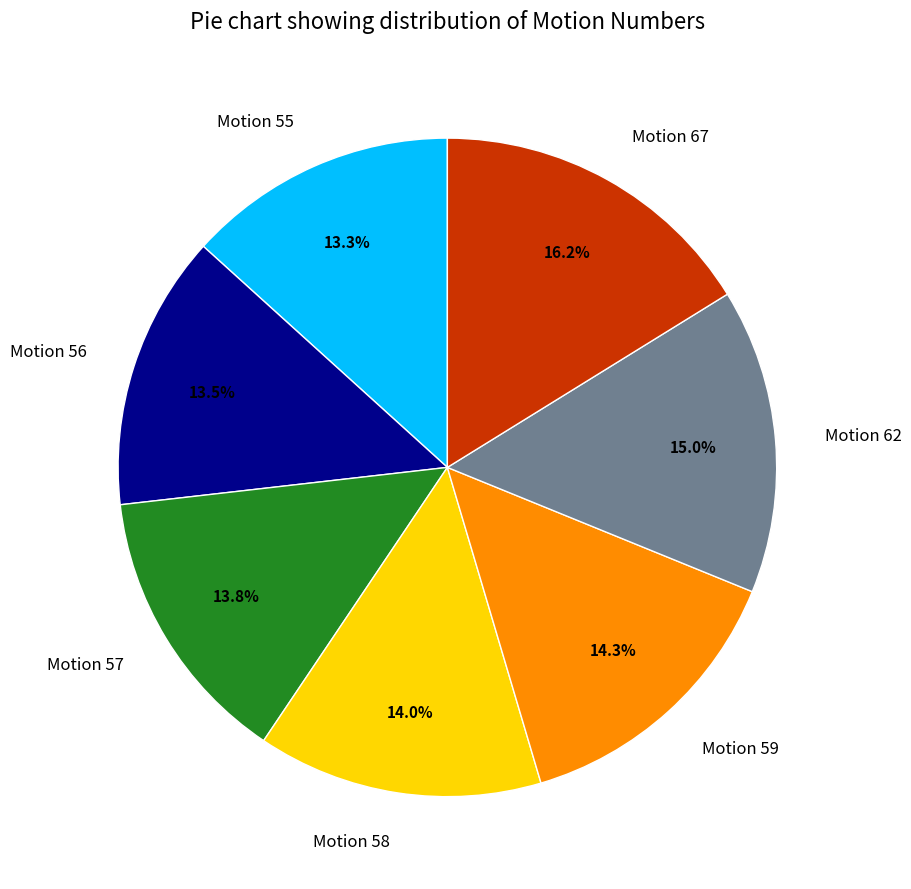

To the nearest percent, what percentage of the pie is Motion 59?

14%